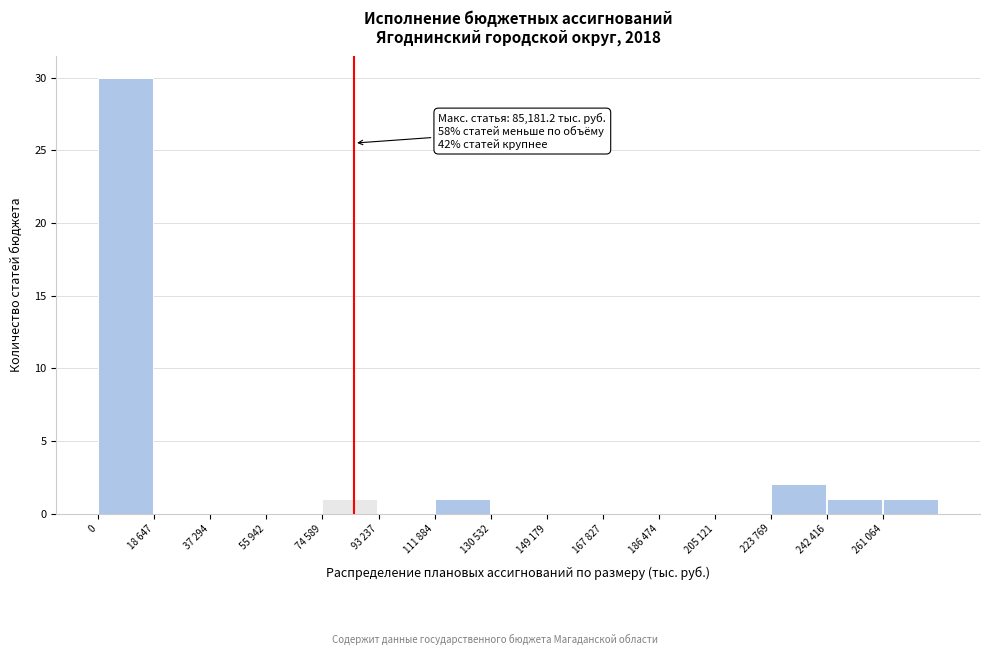

Reading left to right, extract all data points from this chart.

0=30	18 647=0	37 294=0	55 942=0	74 589=1	93 237=0	111 884=1	130 532=0	149 179=0	167 827=0	186 474=0	205 121=0	223 769=2	242 416=1	261 064=1